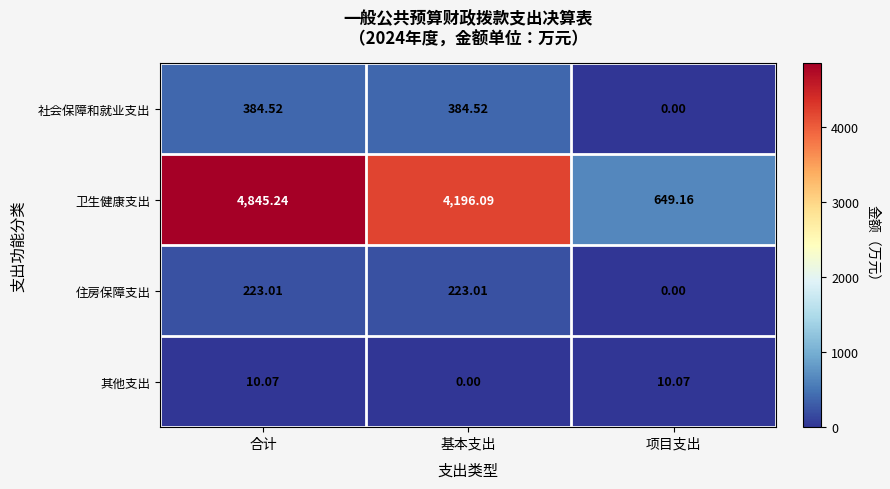

At which label does 社会保障和就业支出 reach its minimum?

项目支出